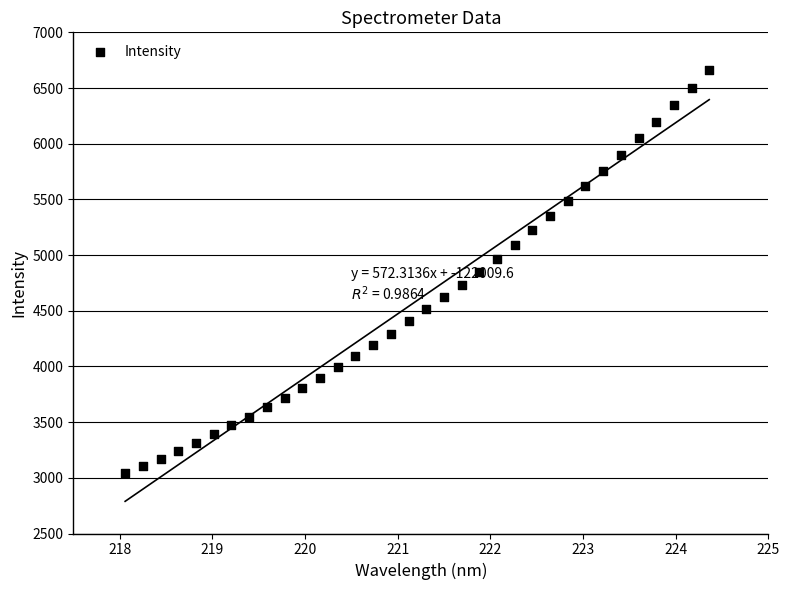

What is the range of Y values (max minus min)?

3625.6